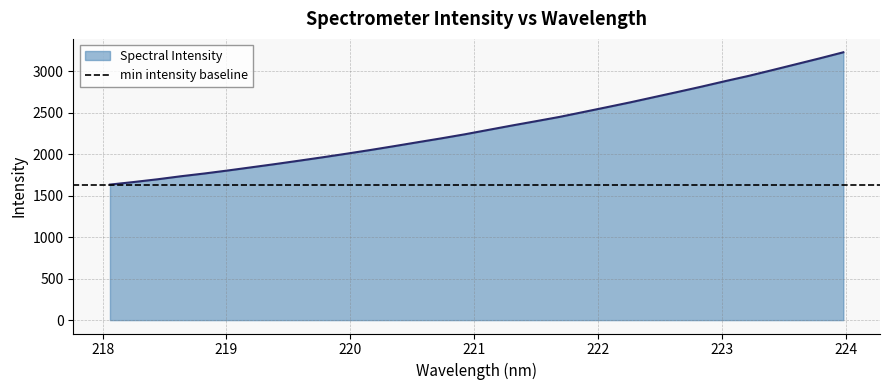

Which has a higher value, 221.1174 or 223.2172?

223.2172